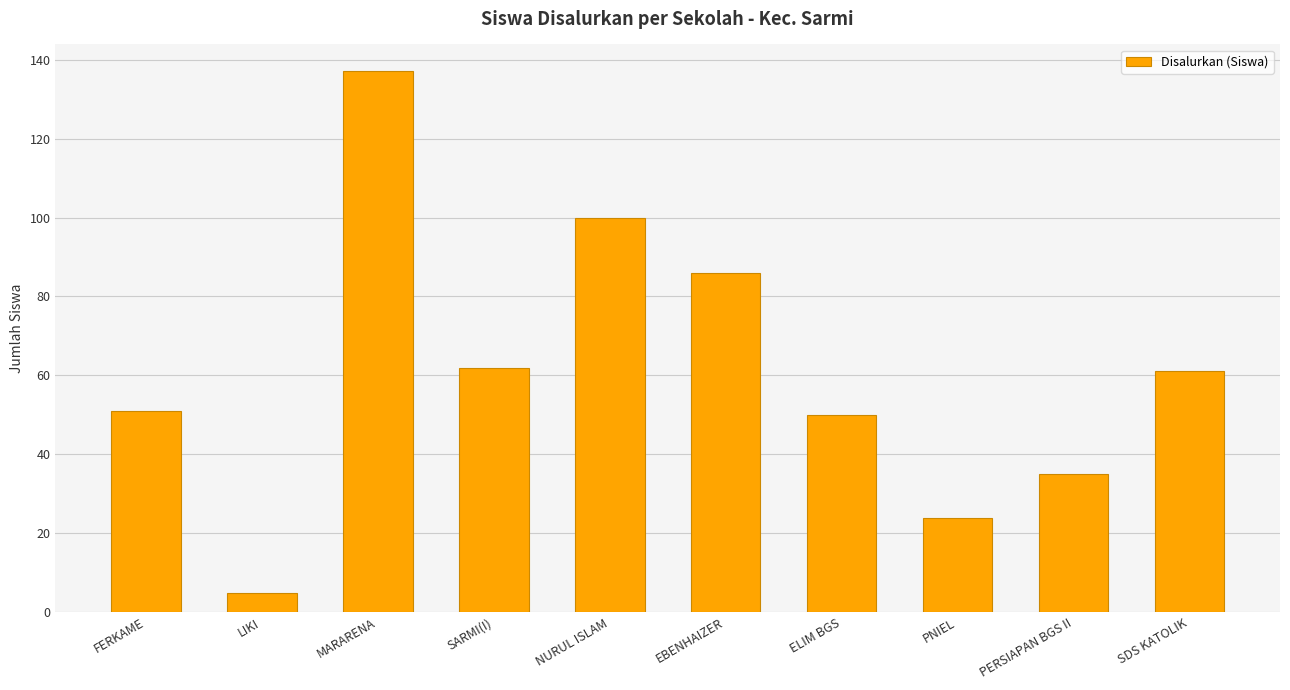

How many bars are there in total?

10